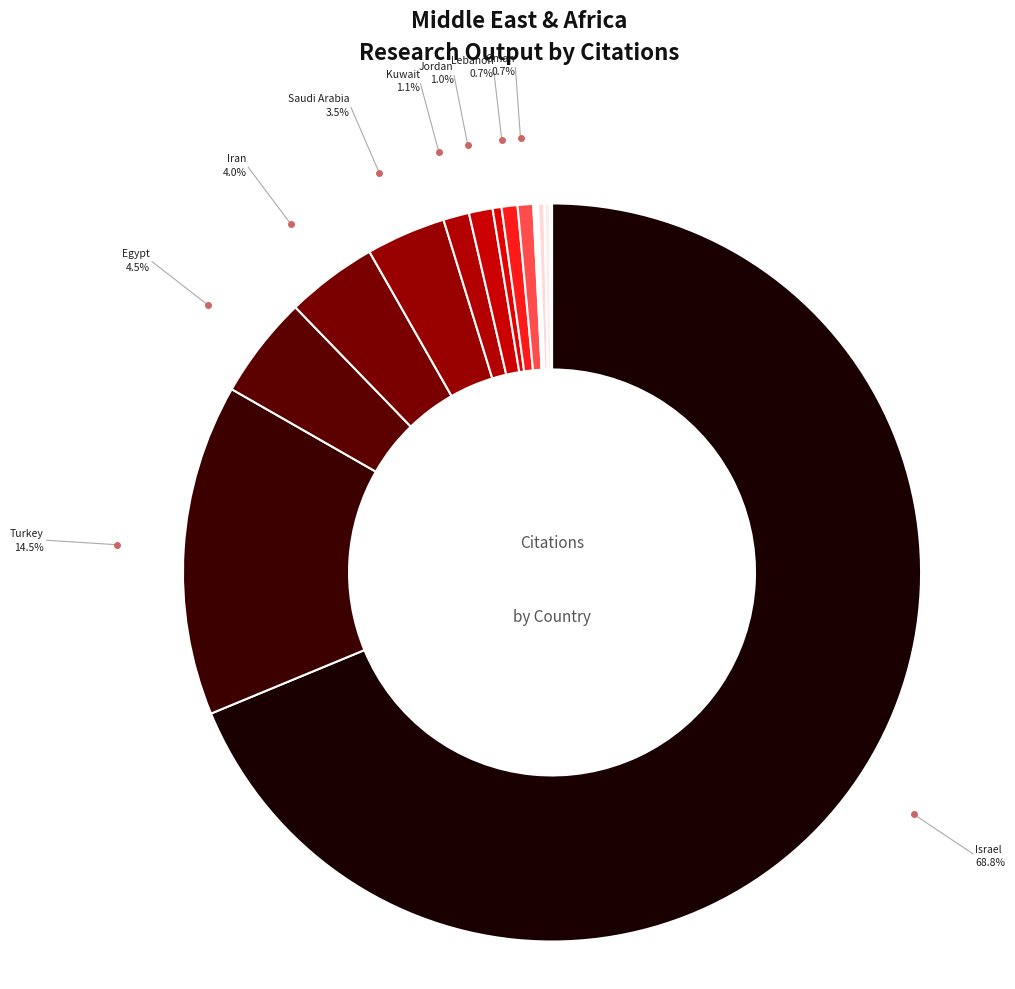

Which slice is the smallest?

Yemen